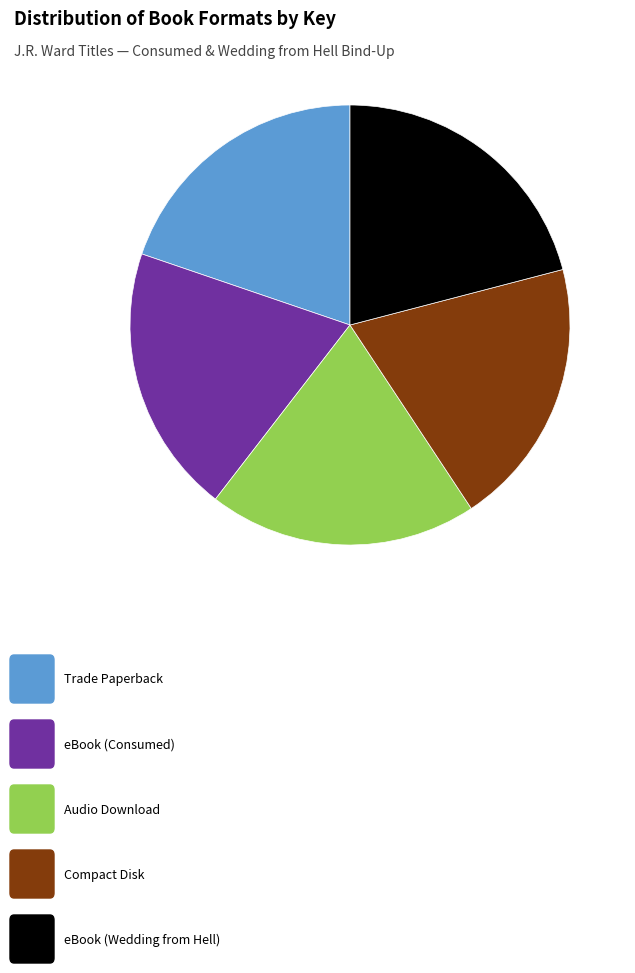

Is there any slice that represents more than half of the pie?

No